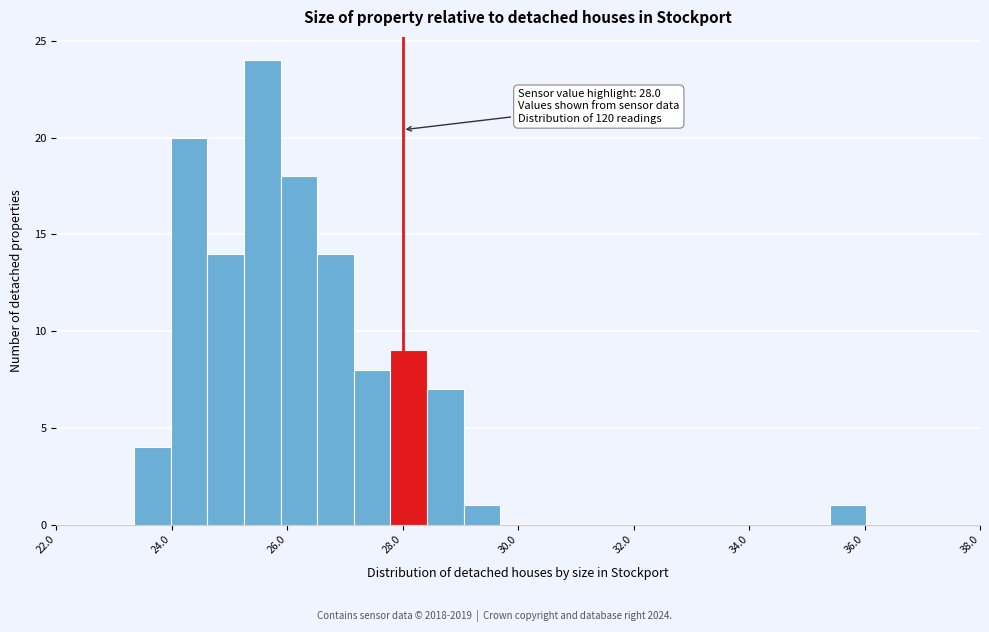

Read against the x-axis, roughly where is the centre of the tallest bar?

25.6